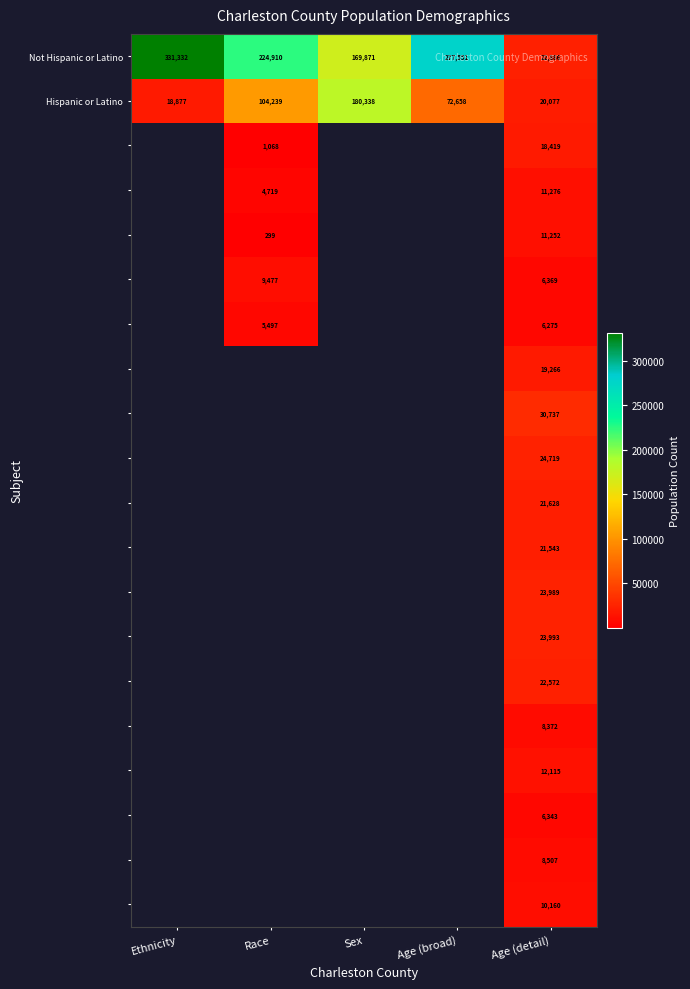

What is the total value across all series at Age (detail)?

330498